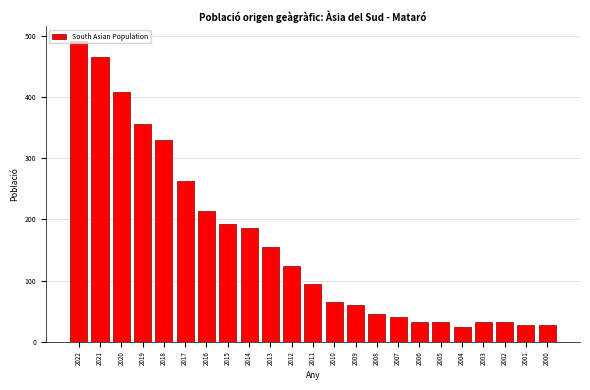

What is the average value?

161